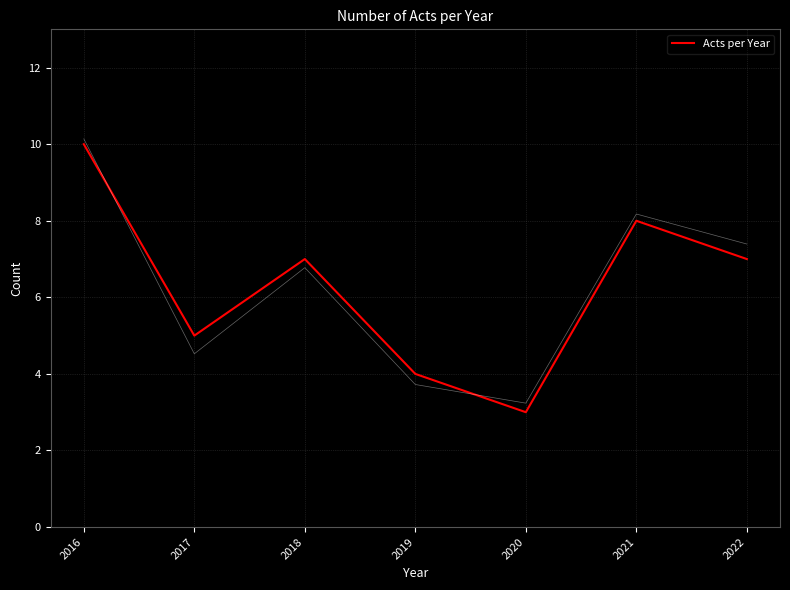

What is the ratio of the value at 2017 to the value at 2016?

0.5